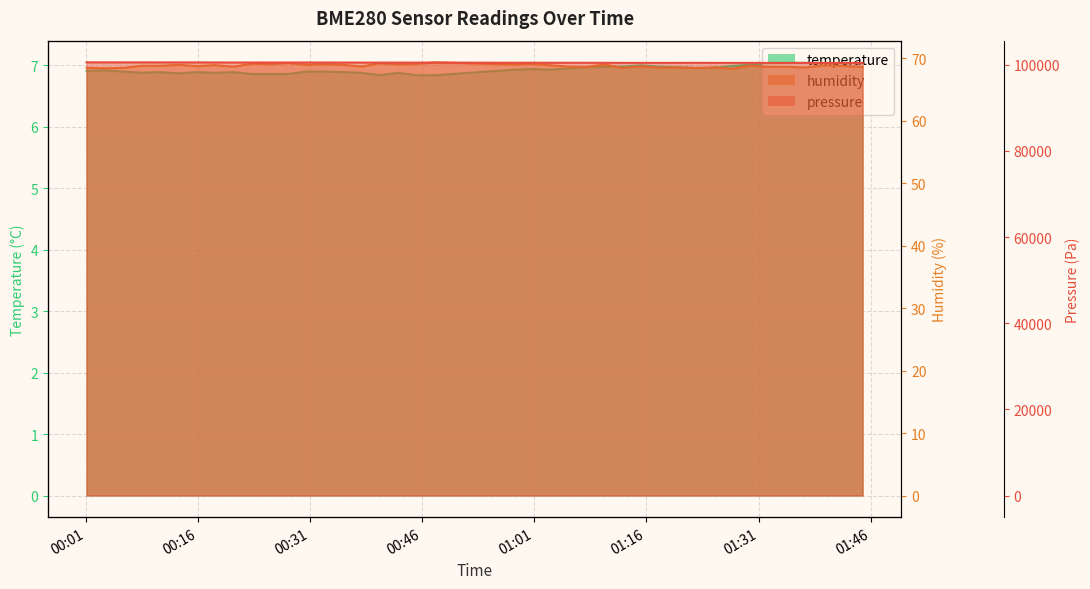

What is the maximum value shown in the chart?

100557.0